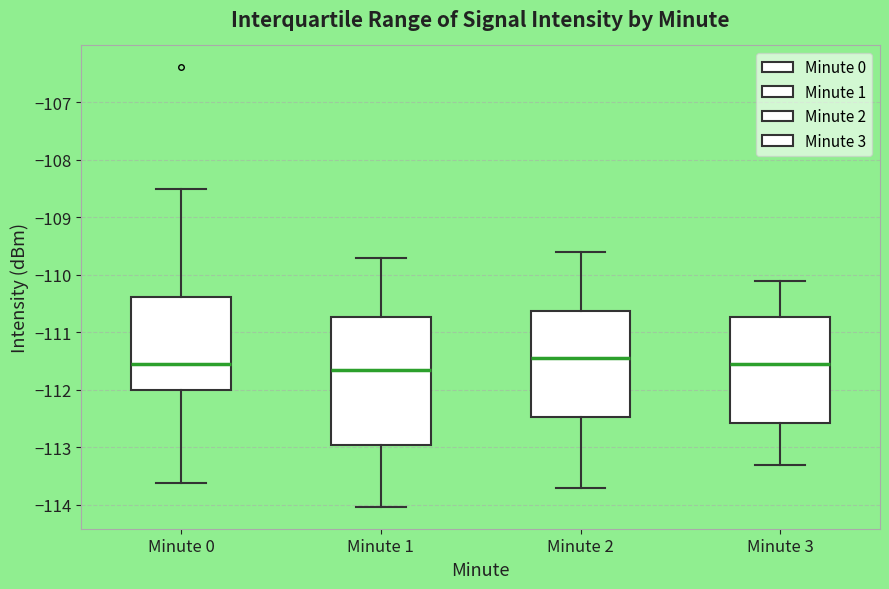

Reading left to right, read every box against the y-axis: the position of its median line, the range the box covers, and the ends of its whiskers. The values are not printed on the chart, so give them approximately, as read against the axis.

Minute 0: median -111.5, box -112.0 to -110.4, whiskers -113.6 to -108.5
Minute 1: median -111.6, box -112.9 to -110.7, whiskers -114.0 to -109.7
Minute 2: median -111.4, box -112.5 to -110.6, whiskers -113.7 to -109.6
Minute 3: median -111.5, box -112.6 to -110.7, whiskers -113.3 to -110.1